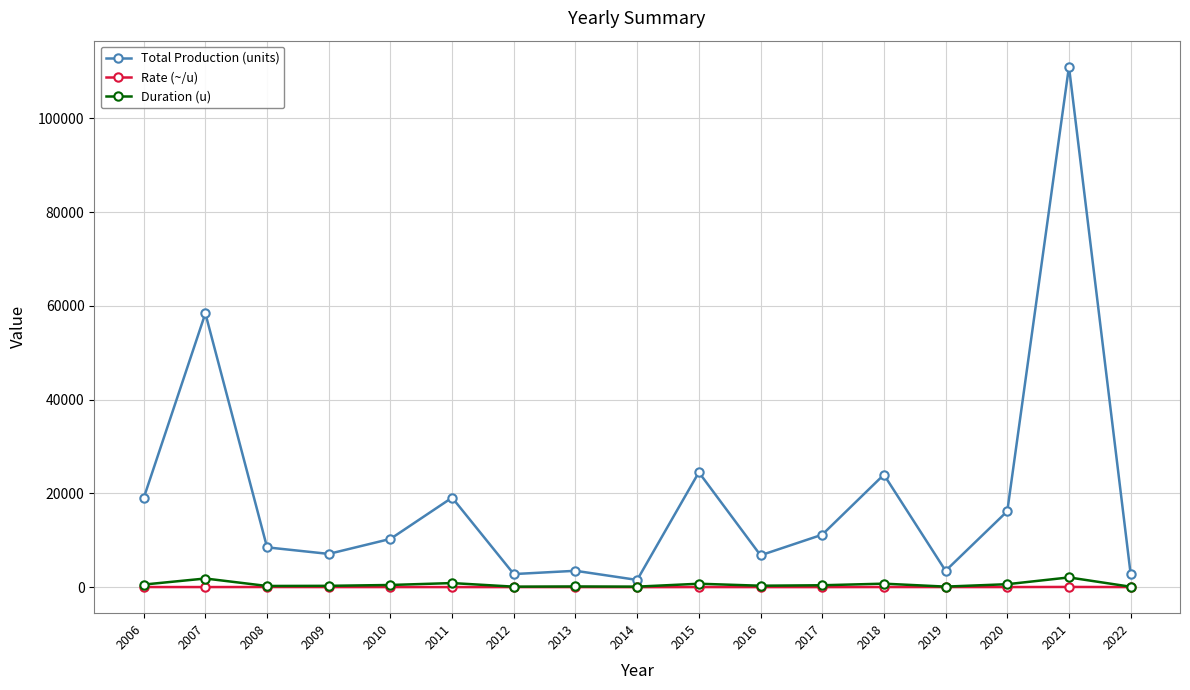

What is the smallest value displayed?

10.6